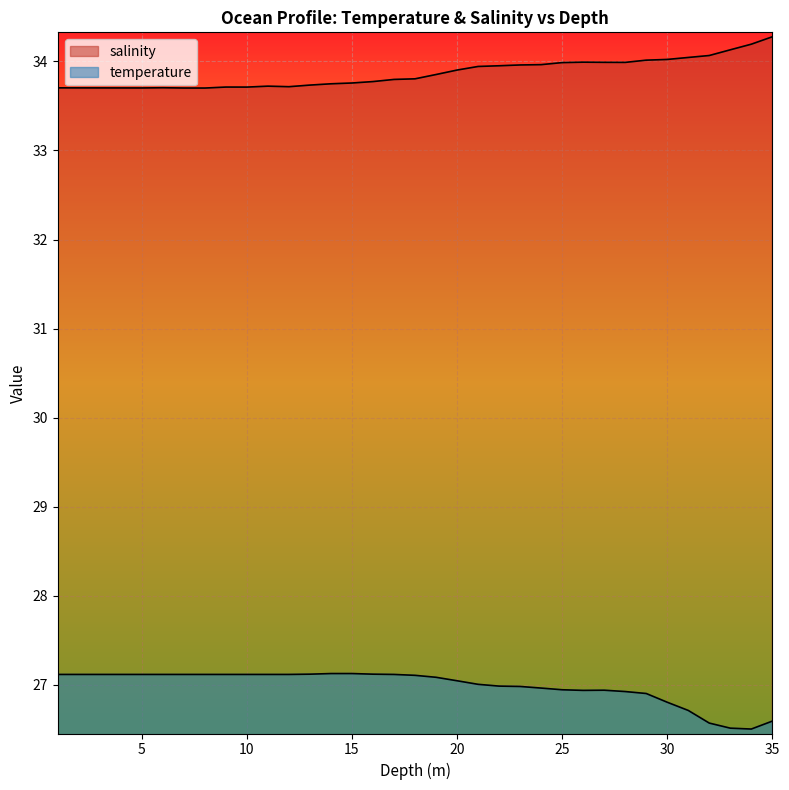

The temperature series shows 26.7 at 31.0. True or false?

True